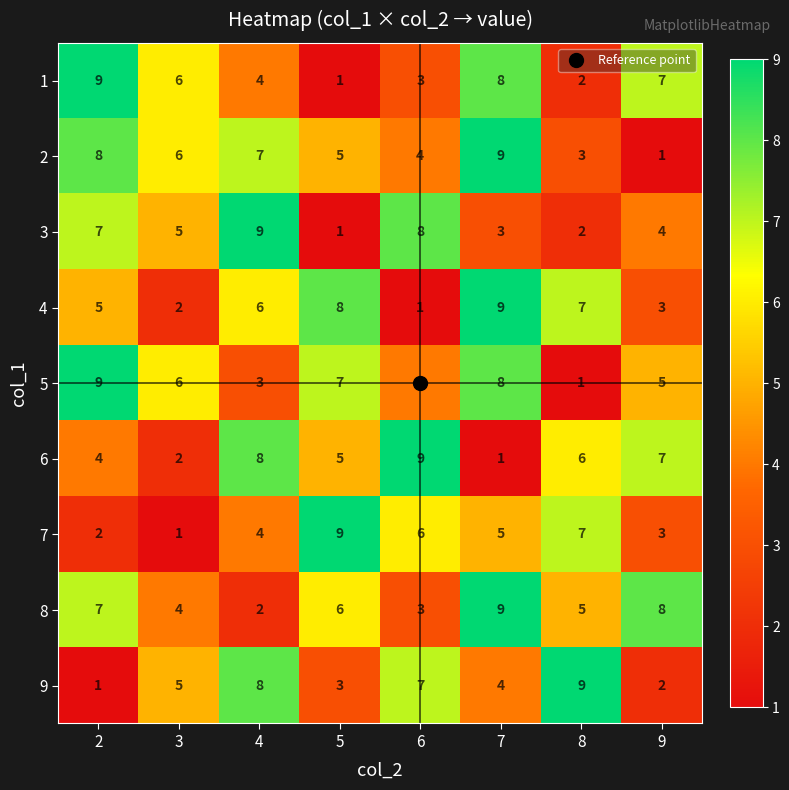

How many series are shown in this chart?

9